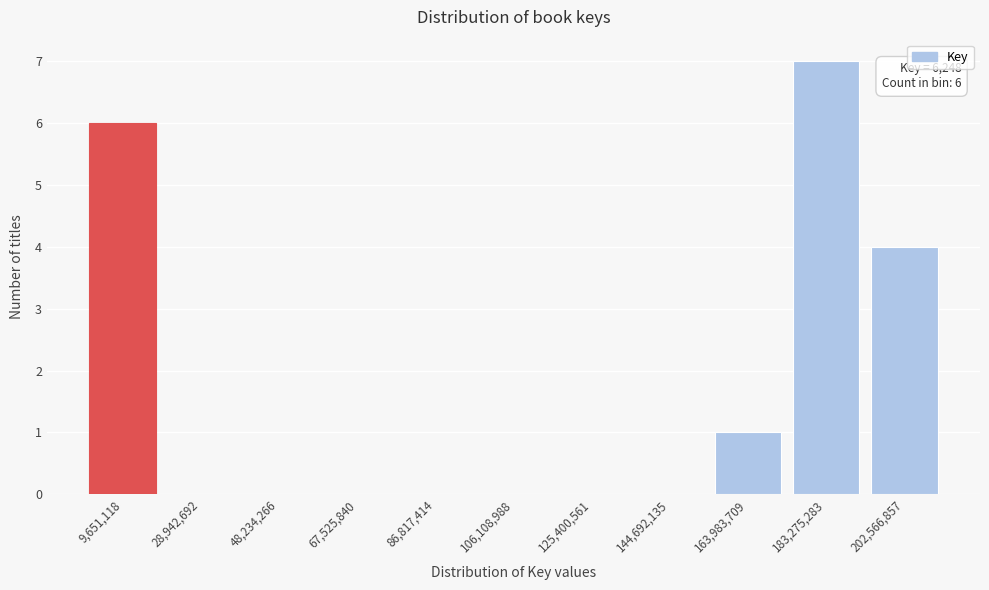

Reading left to right, what are all the values shown in this chart?

9,651,118=6	28,942,692=0	48,234,266=0	67,525,840=0	86,817,414=0	106,108,988=0	125,400,561=0	144,692,135=0	163,983,709=1	183,275,283=7	202,566,857=4